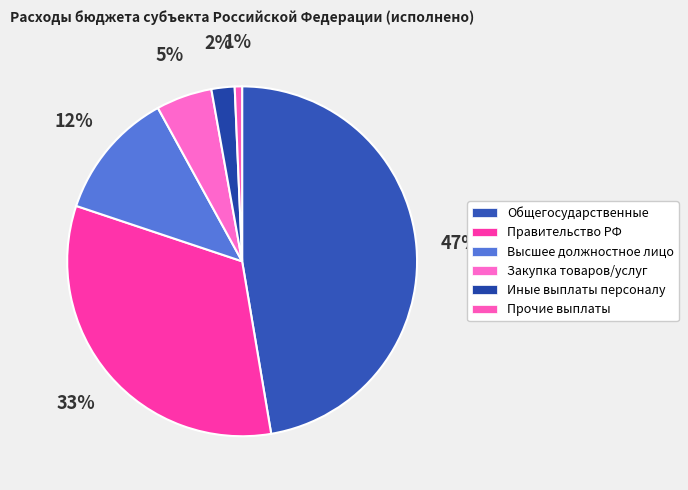

Rank the categories by value from lowest to highest.

Прочие выплаты, Иные выплаты персоналу, Закупка товаров, работ и услуг, Функционирование высшего должностного лица, Функционирование Правительства, Общегосударственные вопросы